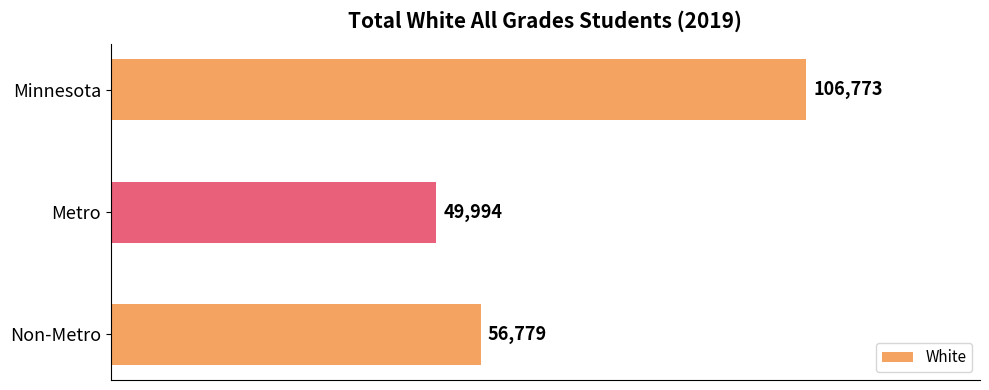

What is the smallest value displayed?

49994